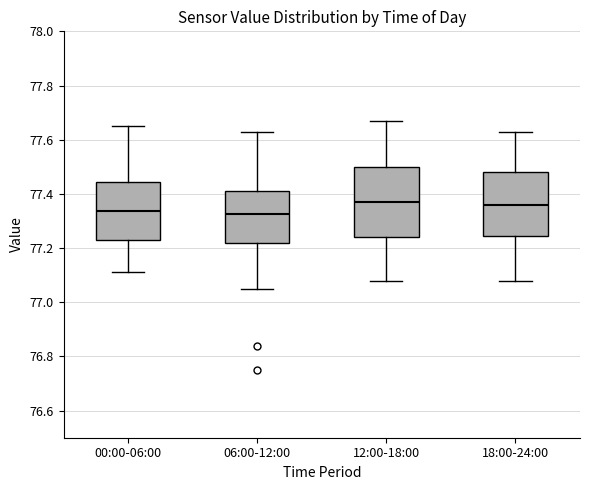

Reading left to right, transcribe this box plot: for each box, give where its median line is, the range the box spans, and where its two whiskers end, as read against the y-axis. The values are not printed on the chart, so give them approximately, as read against the axis.

00:00-06:00: median 77.34, box 77.24 to 77.44, whiskers 77.12 to 77.66
06:00-12:00: median 77.32, box 77.22 to 77.42, whiskers 77.06 to 77.64
12:00-18:00: median 77.38, box 77.24 to 77.50, whiskers 77.08 to 77.68
18:00-24:00: median 77.36, box 77.24 to 77.48, whiskers 77.08 to 77.64